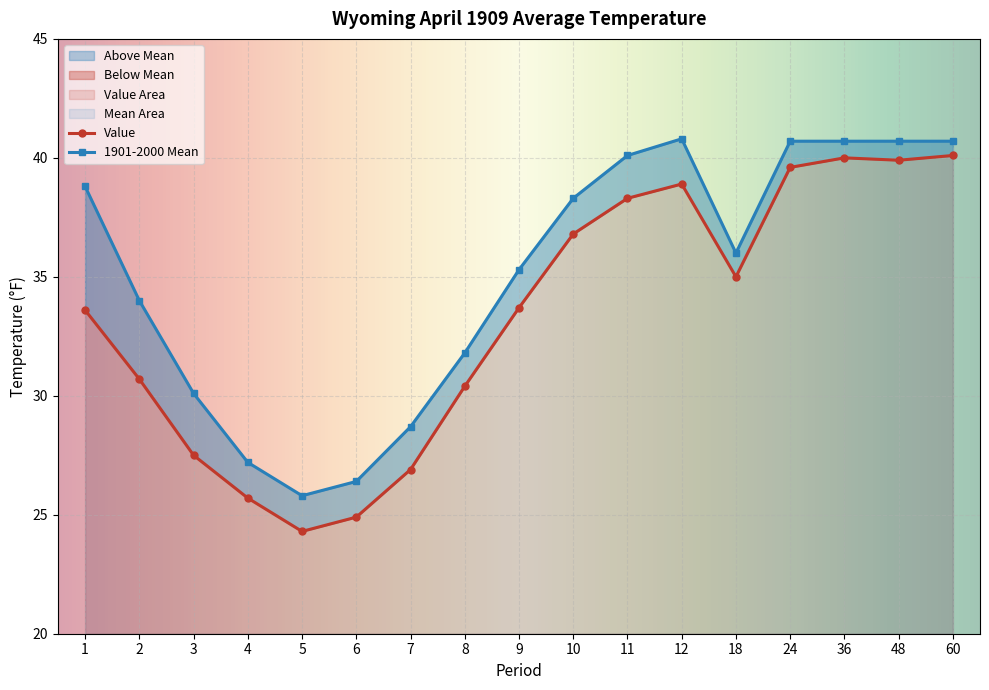

True or false: 1901-2000 Mean and Value cross at least once.

False